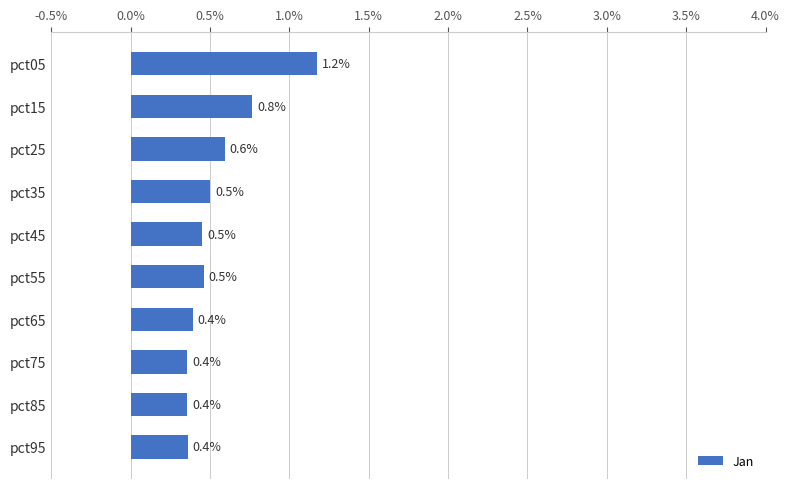

What is the sum of the values at pct55 and pct25?

1.1